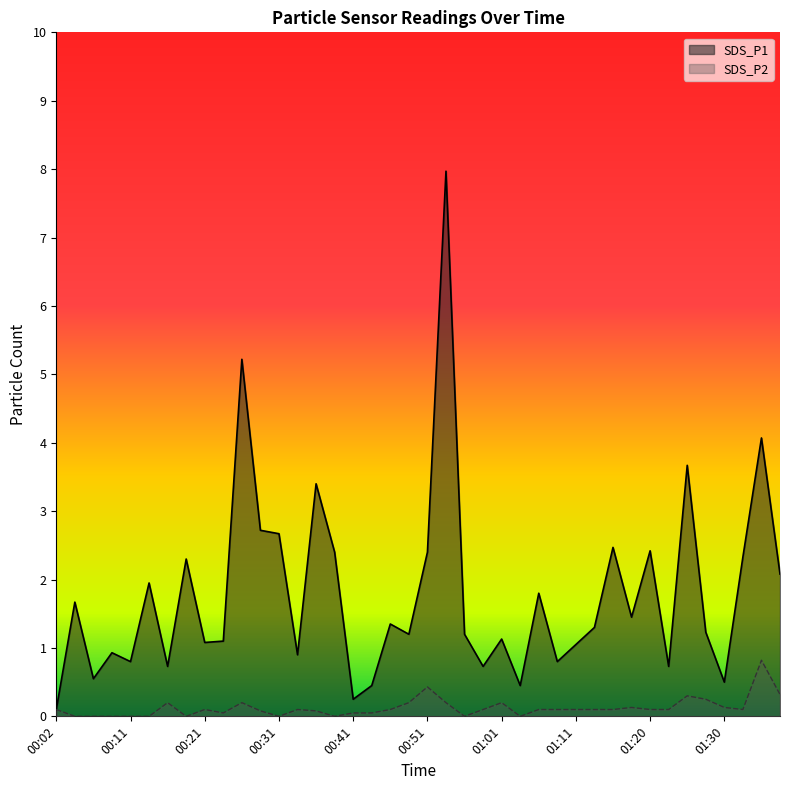

Which series has the widest spread of values?

SDS_P1